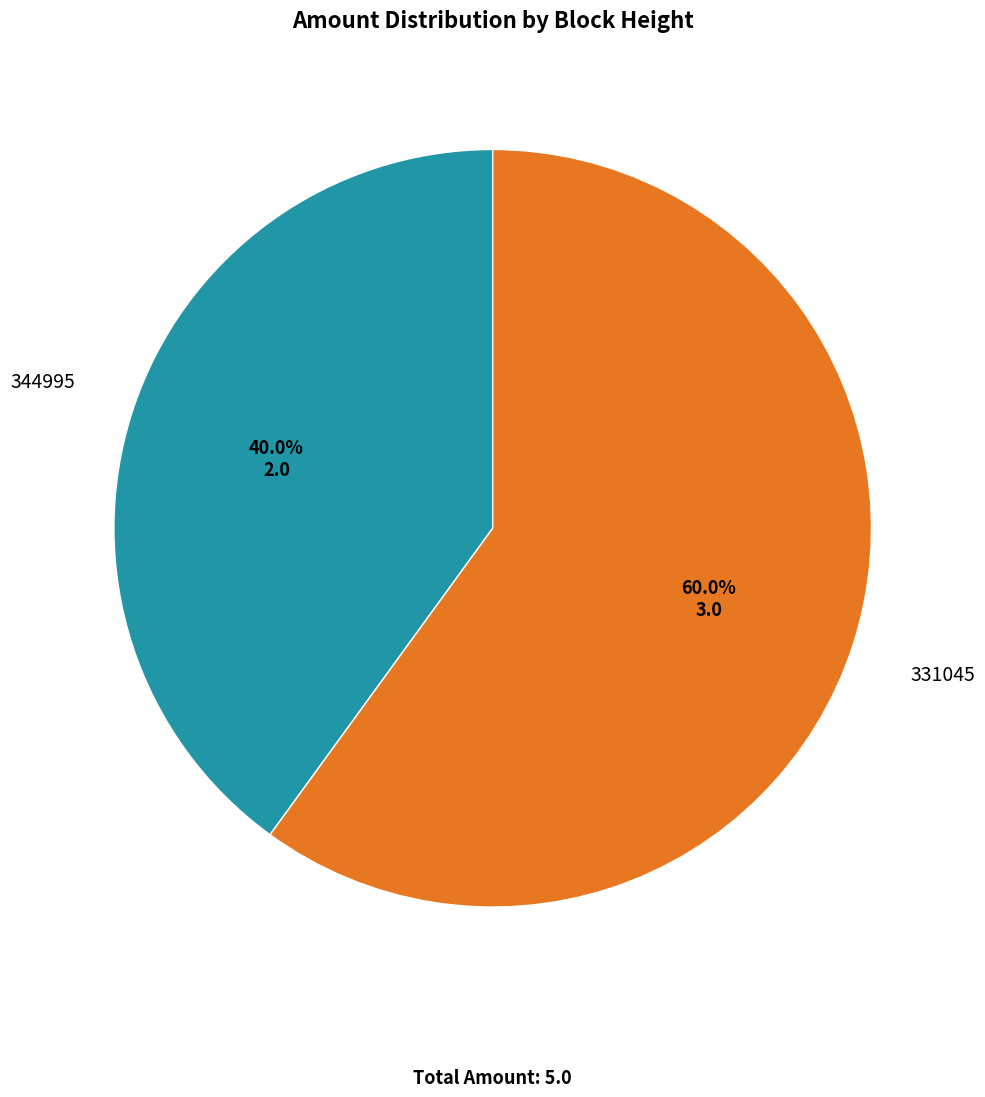

Count the number of slices in the pie.

2